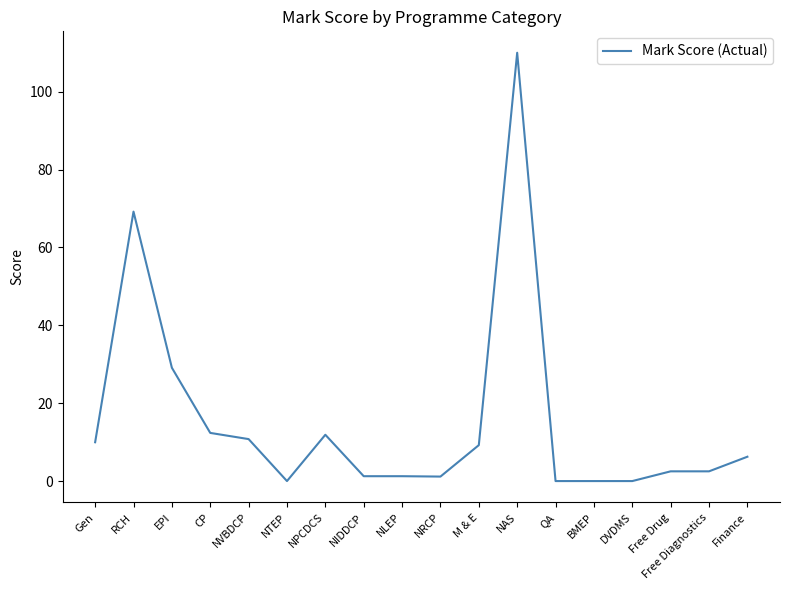

Between QA and CP, which is larger?

CP